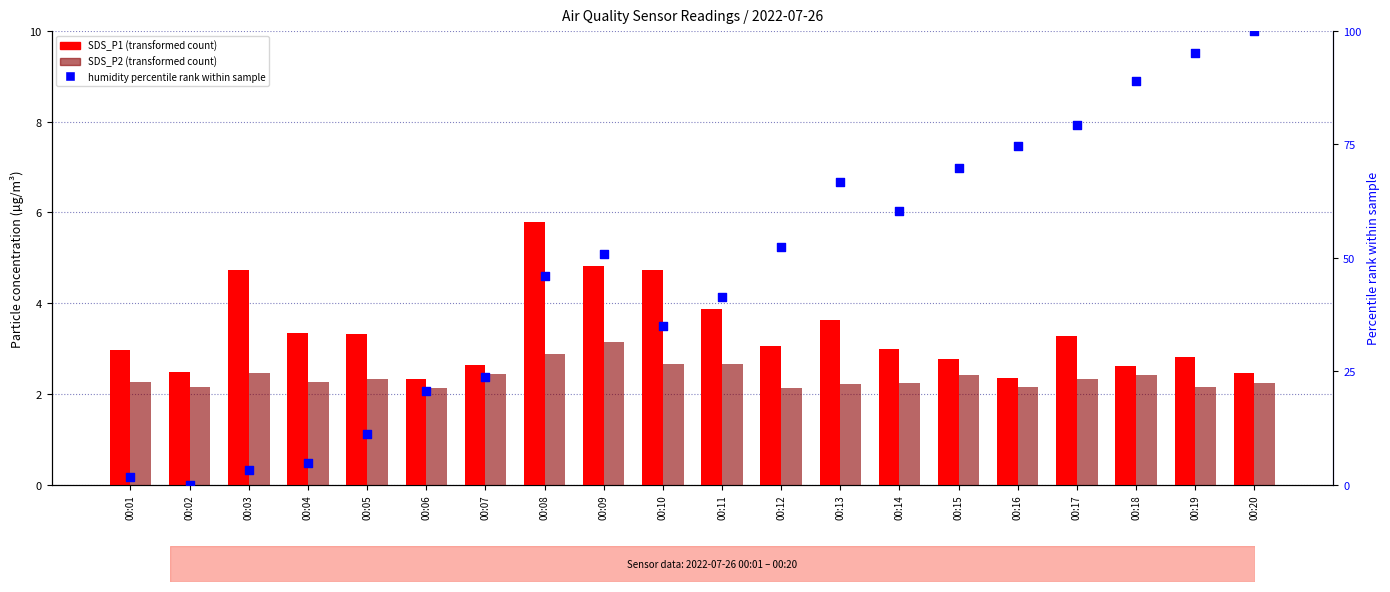

What is the total value across all series at 00:15?

75.0